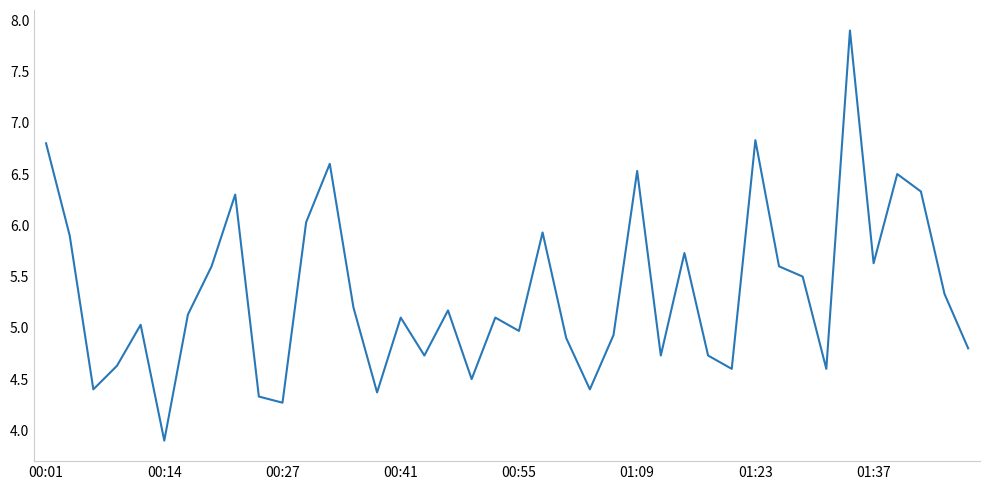

What is the maximum value shown in the chart?

7.9